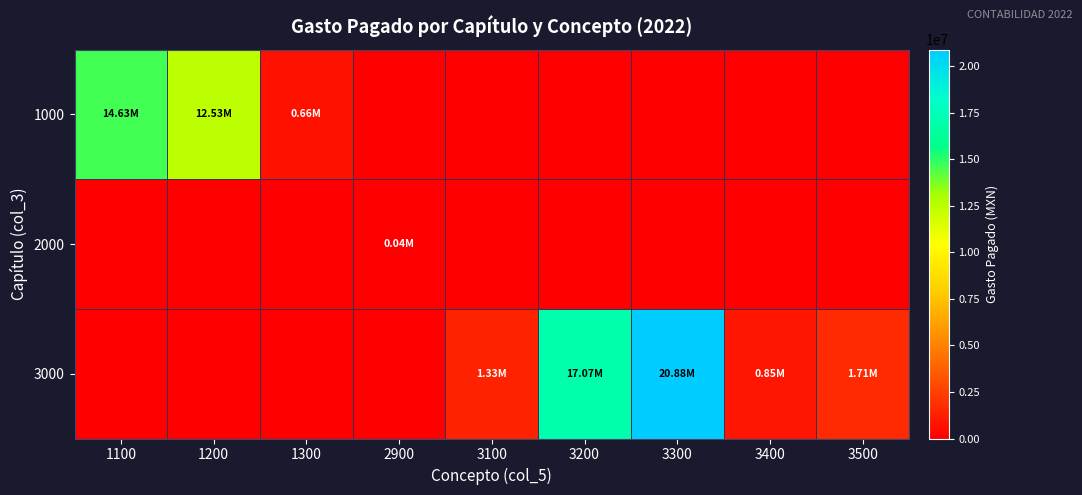

Reading right to left, transcribe all the data shown in this chart.

1000: 3500=0.0	3400=0.0	3300=0.0	3200=0.0	3100=0.0	2900=0.0	1300=658984.5	1200=12531154.2	1100=14632369.4
2000: 3500=0.0	3400=0.0	3300=0.0	3200=0.0	3100=0.0	2900=41611.4	1300=0.0	1200=0.0	1100=0.0
3000: 3500=1709765.4	3400=853501.1	3300=20882360.9	3200=17067691.6	3100=1334983.3	2900=0.0	1300=0.0	1200=0.0	1100=0.0